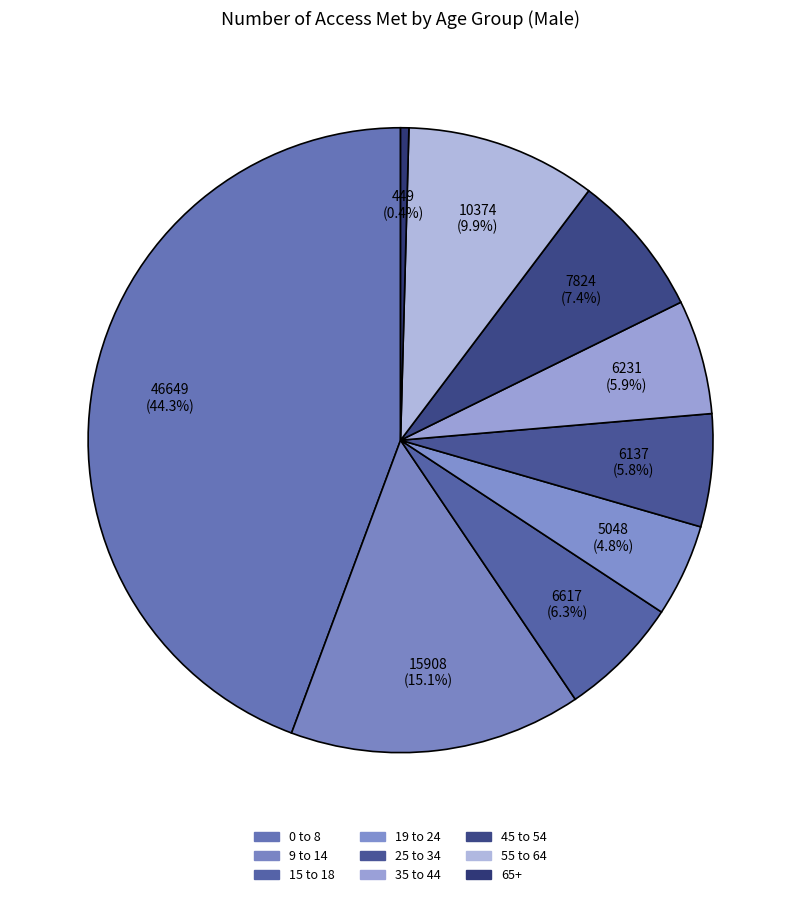

Does 15 to 18 account for over 50% of the chart?

No